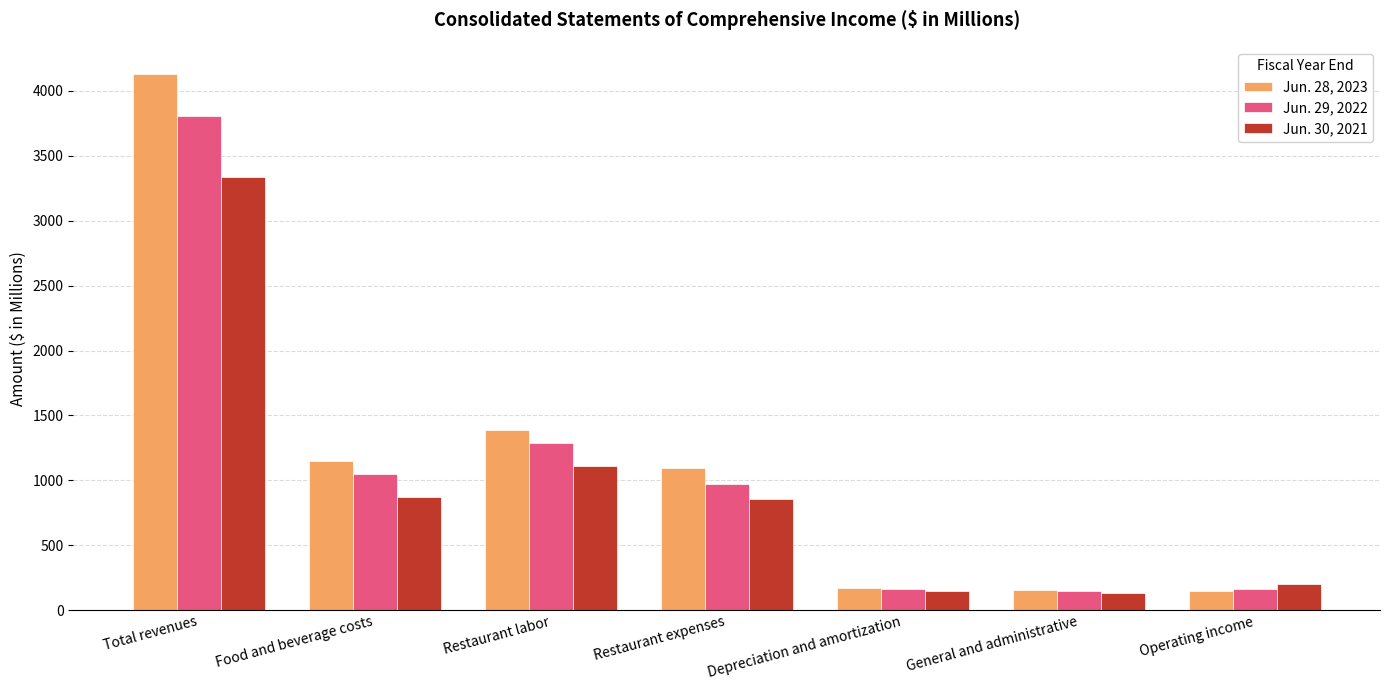

Are the bars horizontal?

No